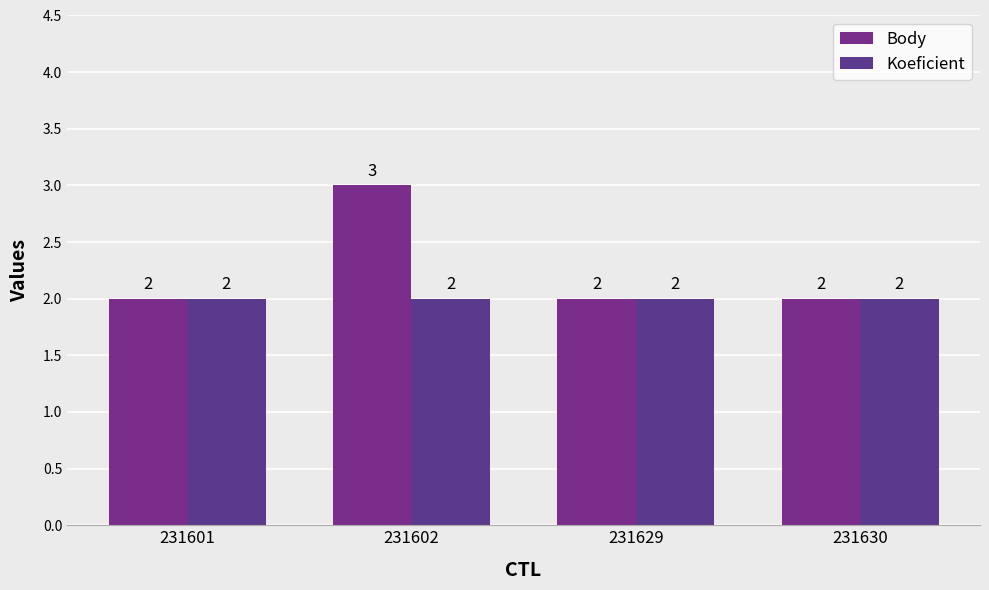

What is the total value across all series at 231601?

4